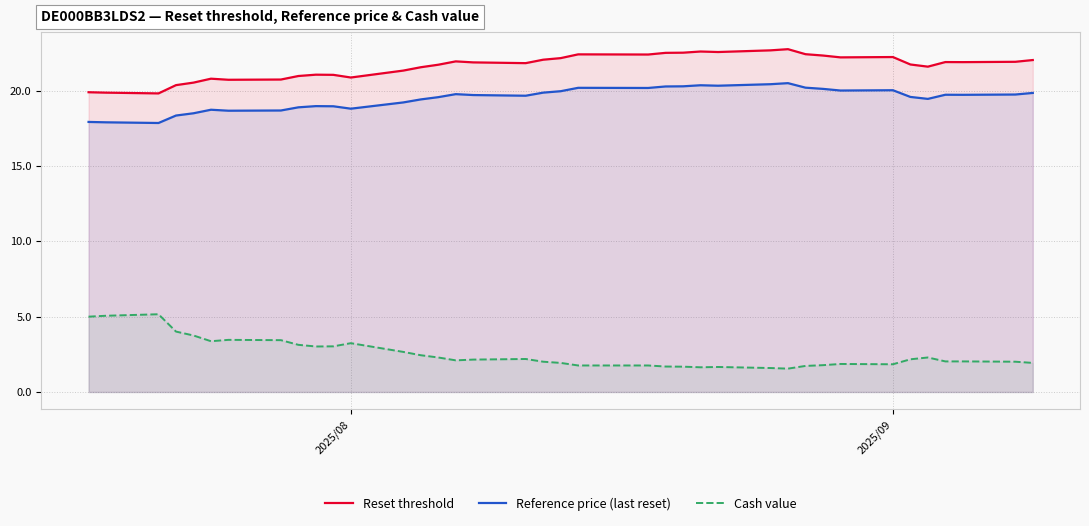

What is the difference between the maximum and minimum values in the Reset threshold series?

2.9